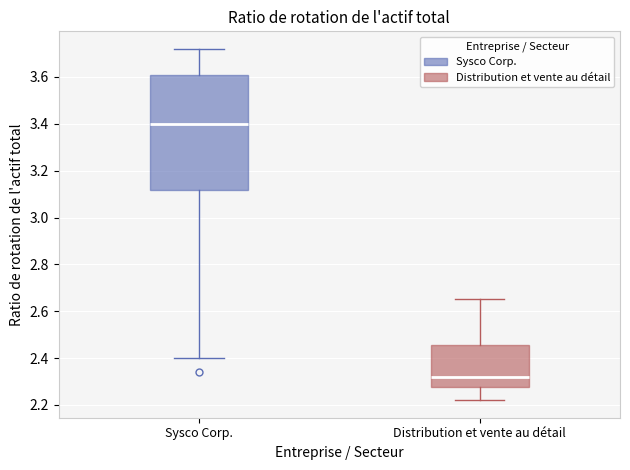

Which box has the lowest median line?

Distribution et vente au détail